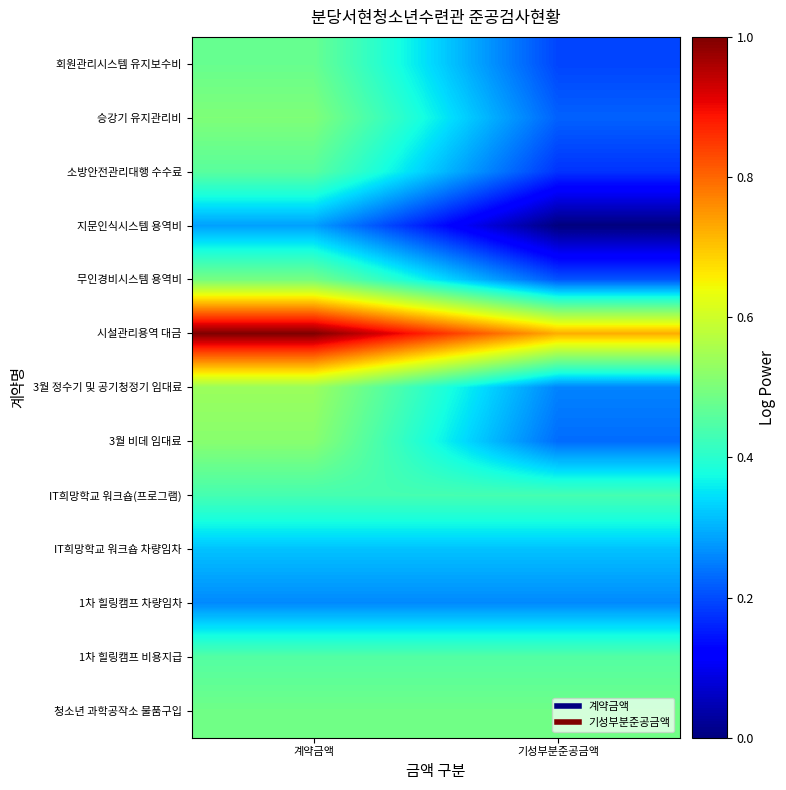

What is the total value across all series at 기성부분준공금액?

4.0